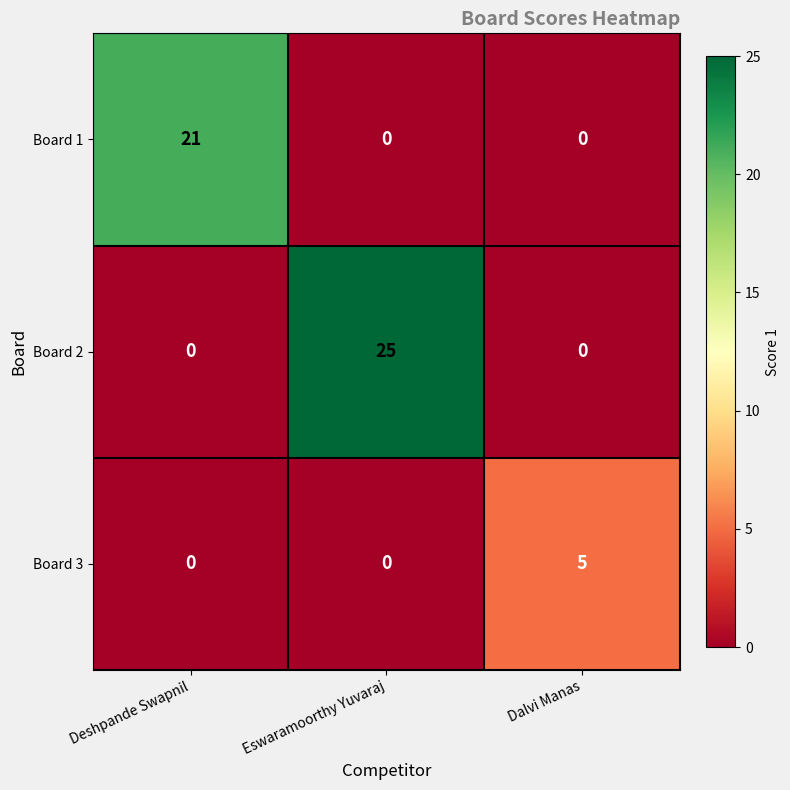

How many Board 1 values are between 0 and 21?

3